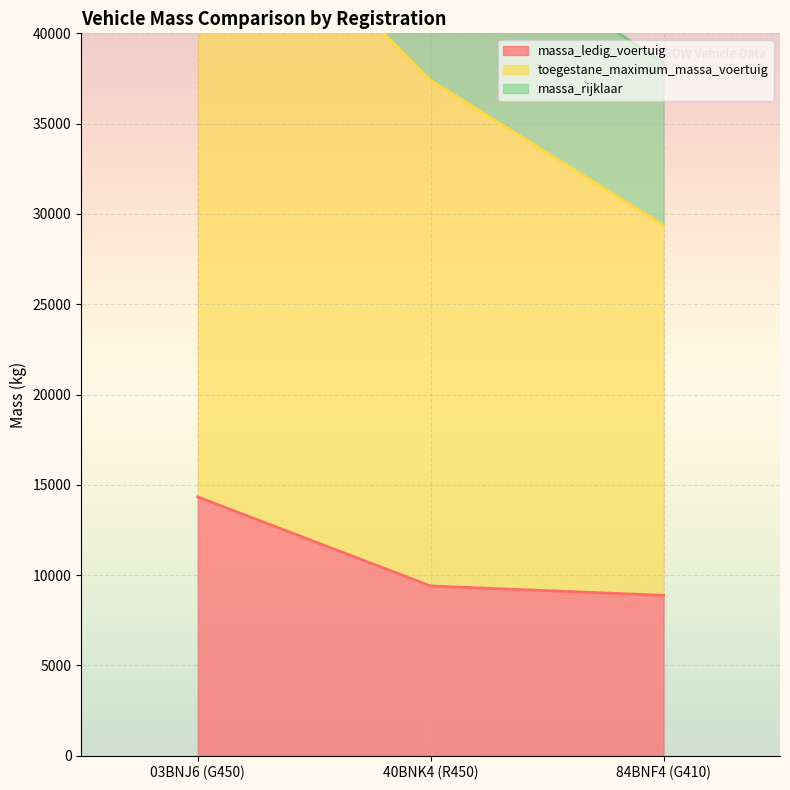

How many categories are shown in the chart?

3